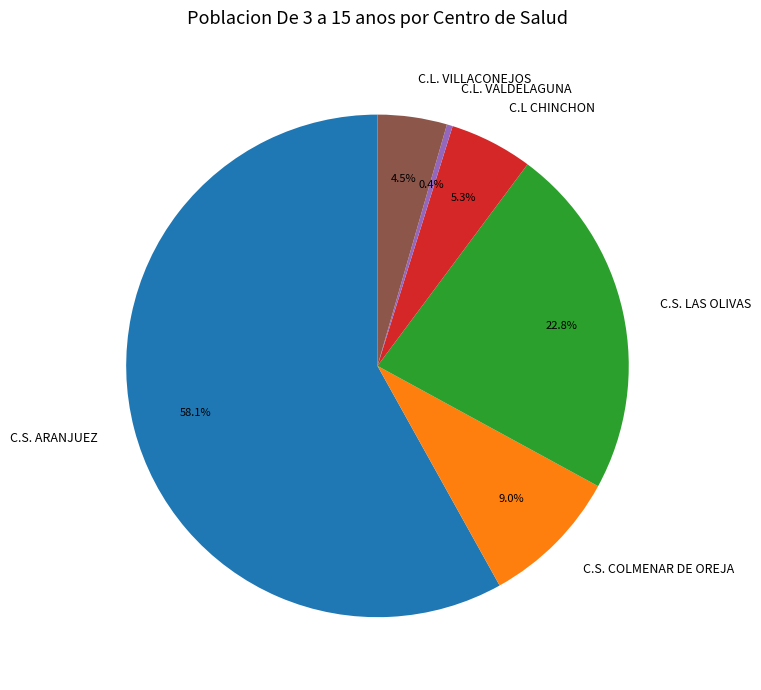

Is C.S. ARANJUEZ the majority of the pie?

Yes